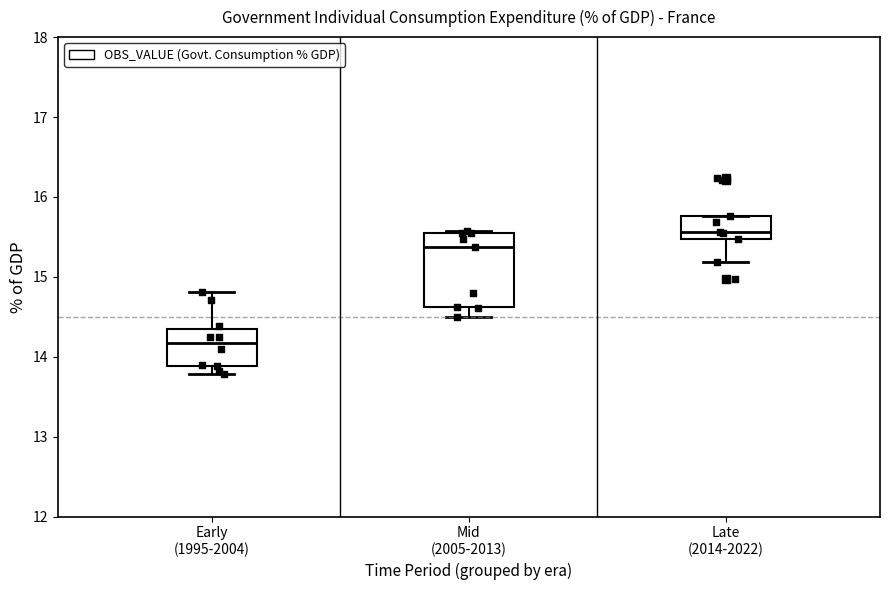

Which box has the lowest median line?

Early (1995-2004)